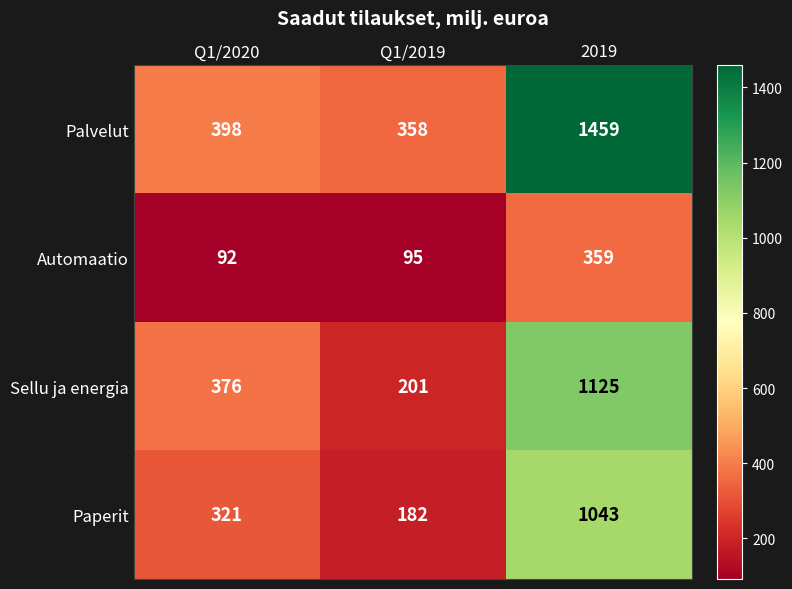

Is it true that Automaatio equals 92 at Q1/2020?

True